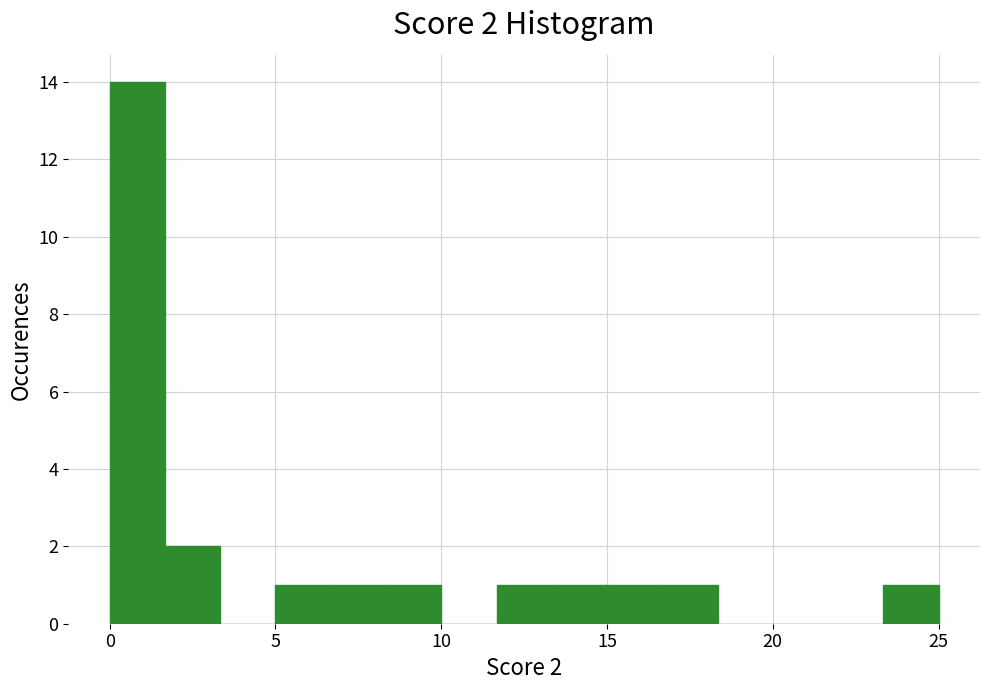

Read against the x-axis, roughly where is the centre of the tallest bar?

1.0